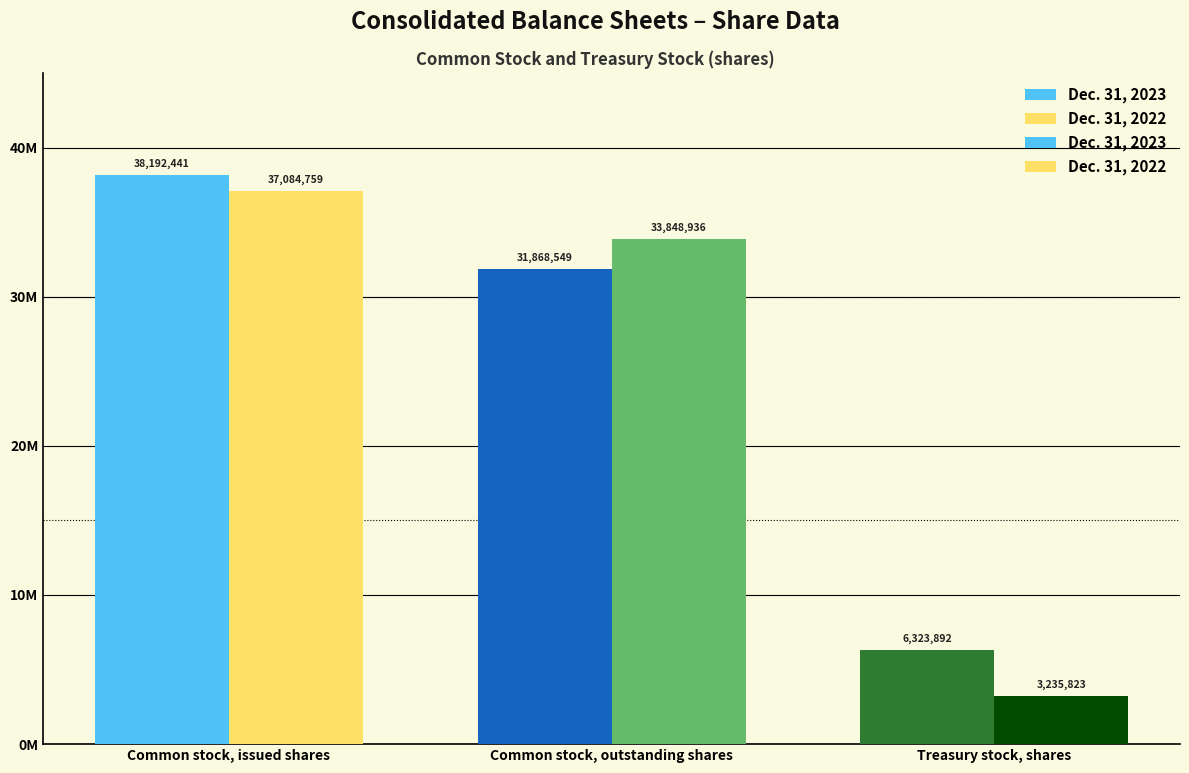

Reading left to right, transcribe all the data shown in this chart.

Dec. 31, 2023: 38192441	31868549	6323892
Dec. 31, 2022: 37084759	33848936	3235823